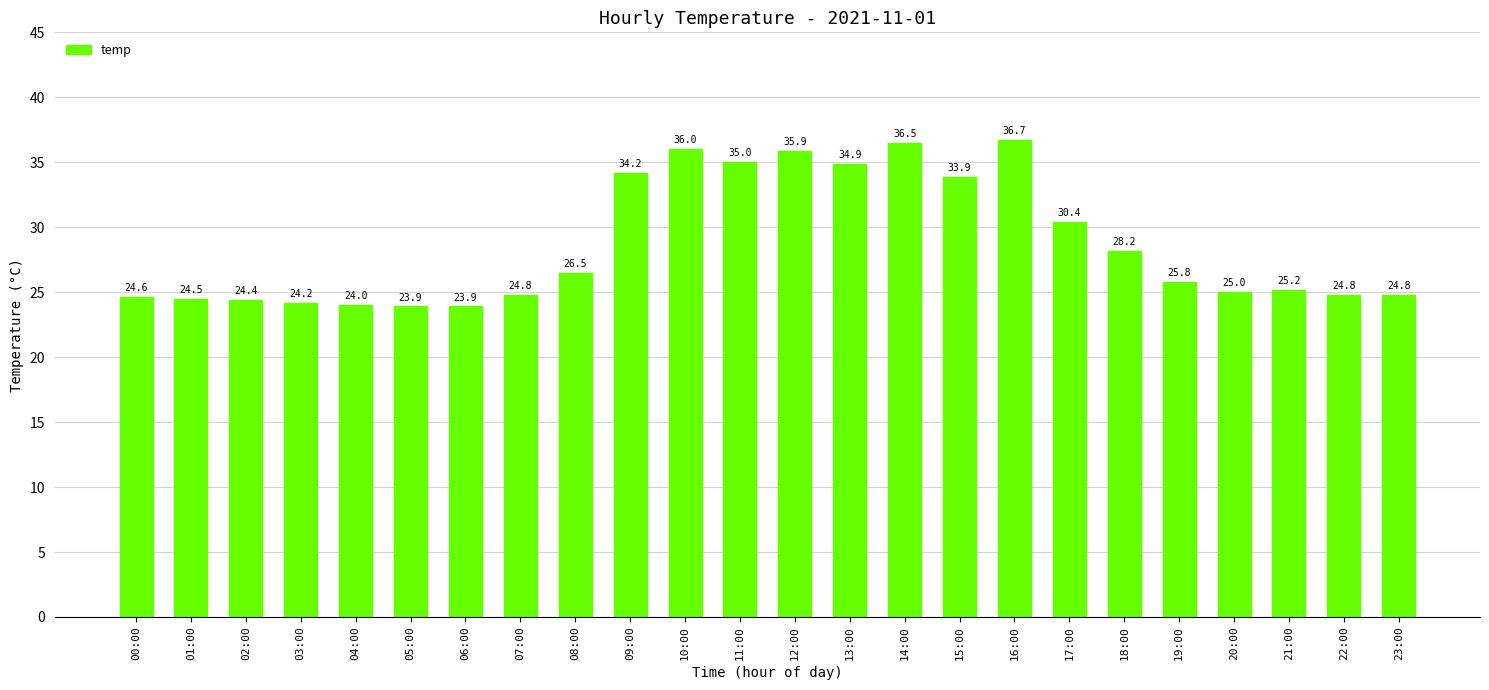

Reading right to left, transcribe all the data shown in this chart.

23:00=24.8	22:00=24.8	21:00=25.2	20:00=25.0	19:00=25.8	18:00=28.2	17:00=30.4	16:00=36.7	15:00=33.9	14:00=36.5	13:00=34.9	12:00=35.9	11:00=35.0	10:00=36.0	09:00=34.2	08:00=26.5	07:00=24.8	06:00=23.9	05:00=23.9	04:00=24.0	03:00=24.2	02:00=24.4	01:00=24.5	00:00=24.6